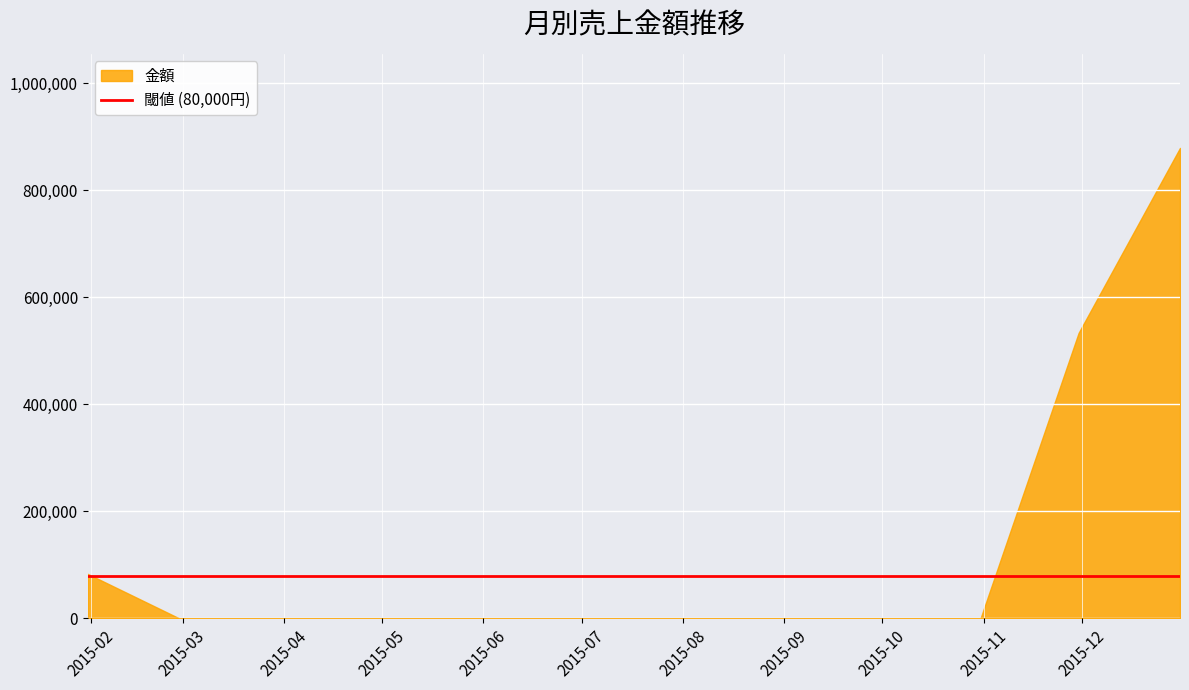

What is the label of the 5th point from the left?

2015-11-04